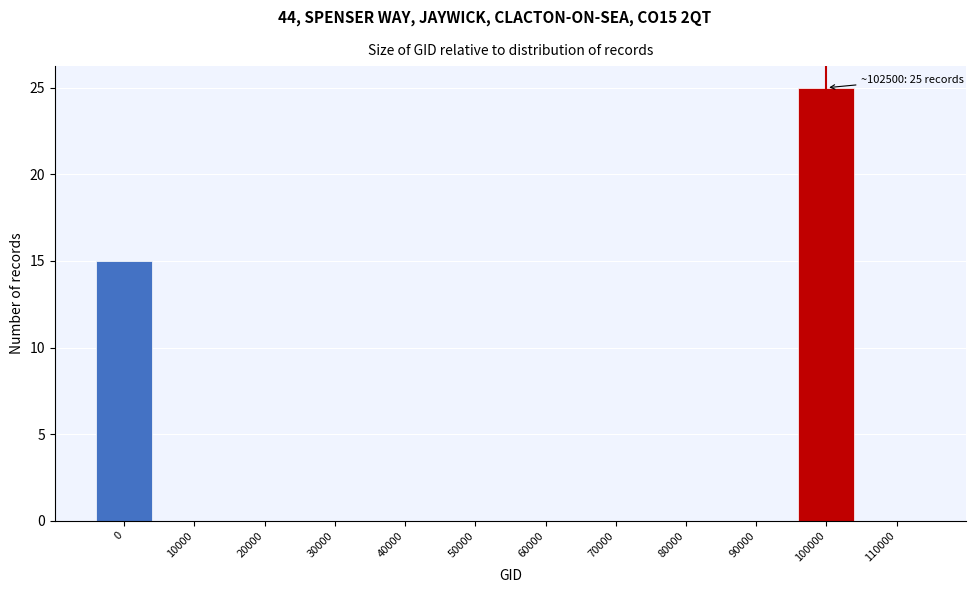

Reading left to right, list all the values displayed in this chart.

0=15	10000=0	20000=0	30000=0	40000=0	50000=0	60000=0	70000=0	80000=0	90000=0	100000=25	110000=0